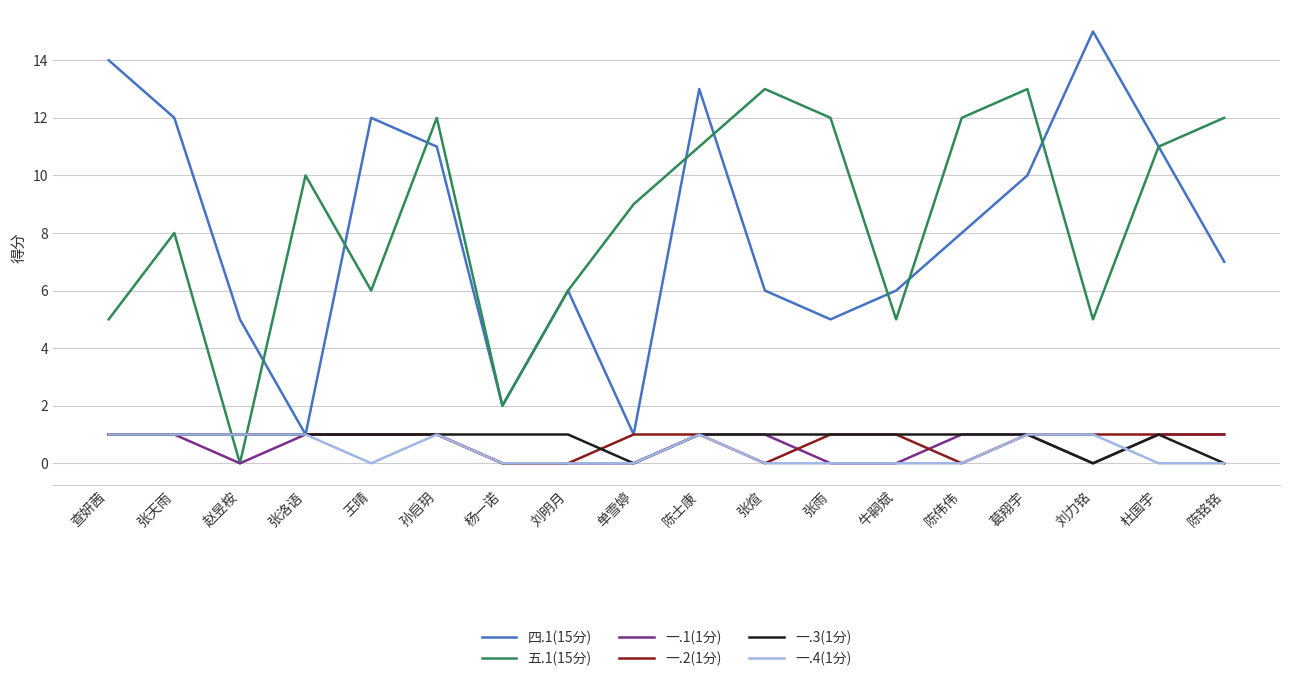

Which category has the highest value in the 四.1(15分) series?

刘力铭